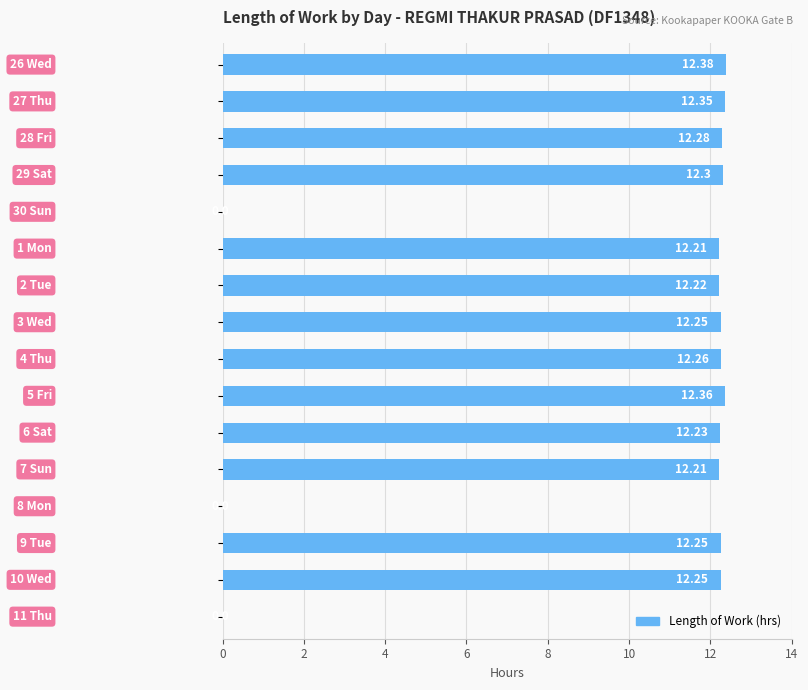

What is the sum of all values?

159.6